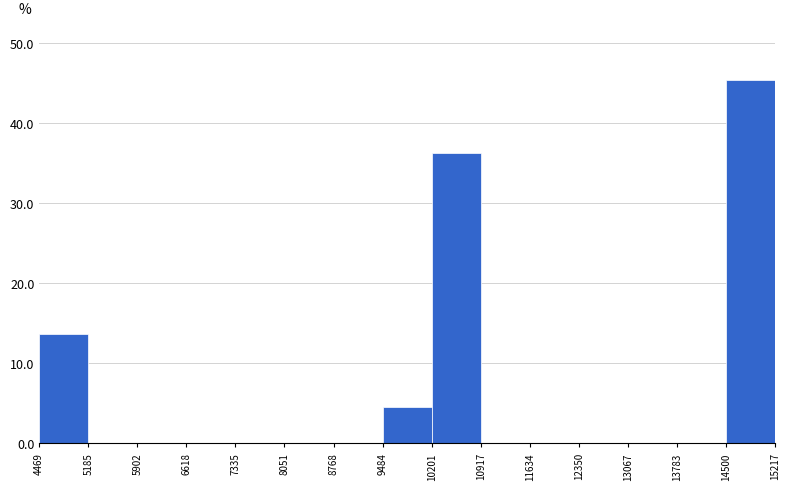

What is the height of the bar covering 4469 to 5185 on the x-axis? The values are not printed on the chart, so give them approximately, as read against the axis.

14